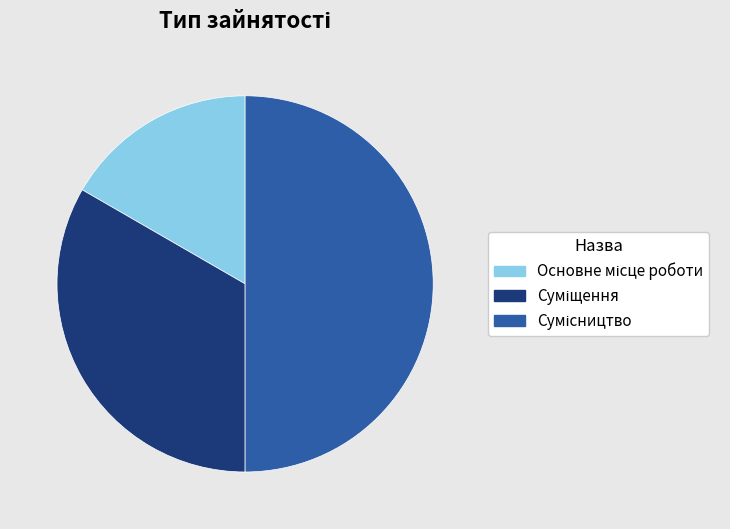

How many slices are in this pie chart?

3